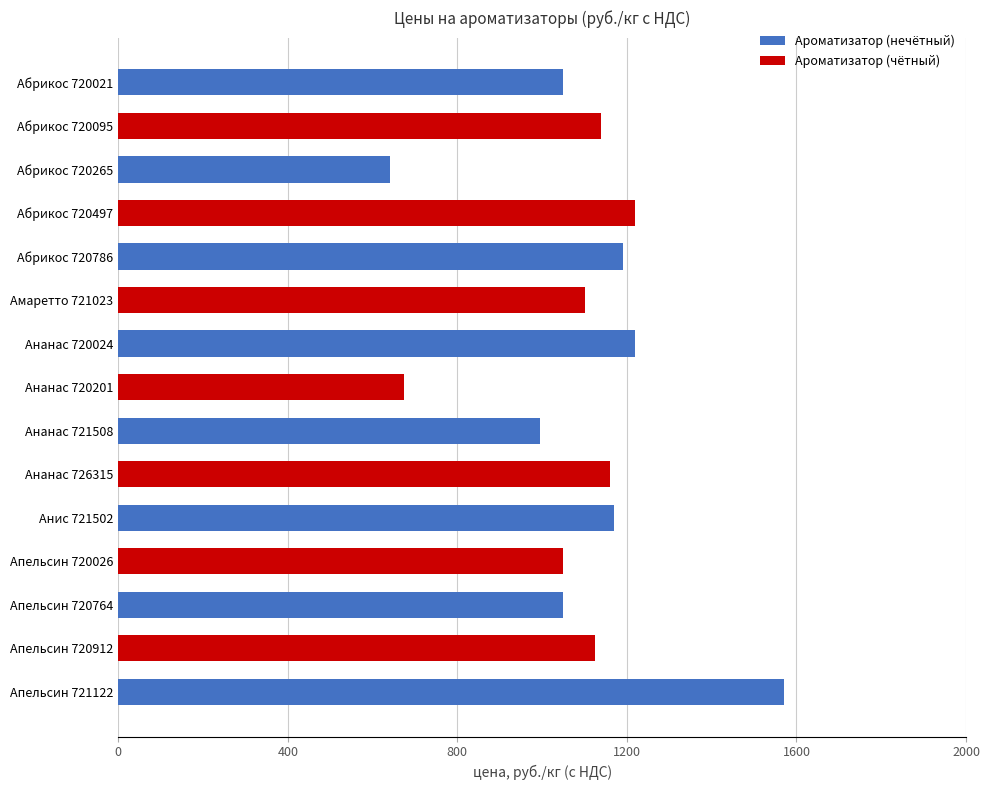

What is the value of the 1st bar from the left?

1050